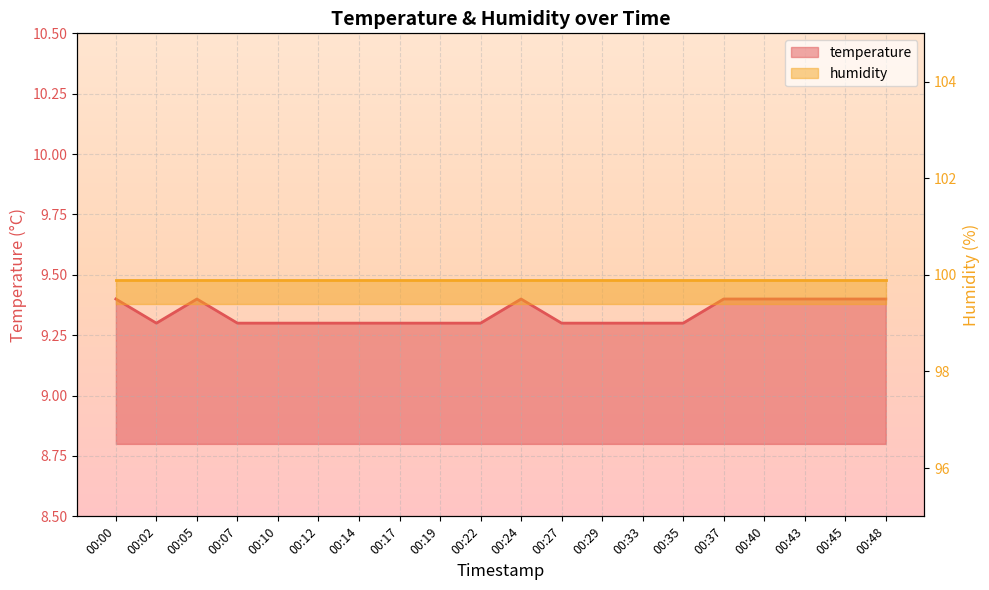

How many interior local valleys (lower than both neighbors) does the data have?

1